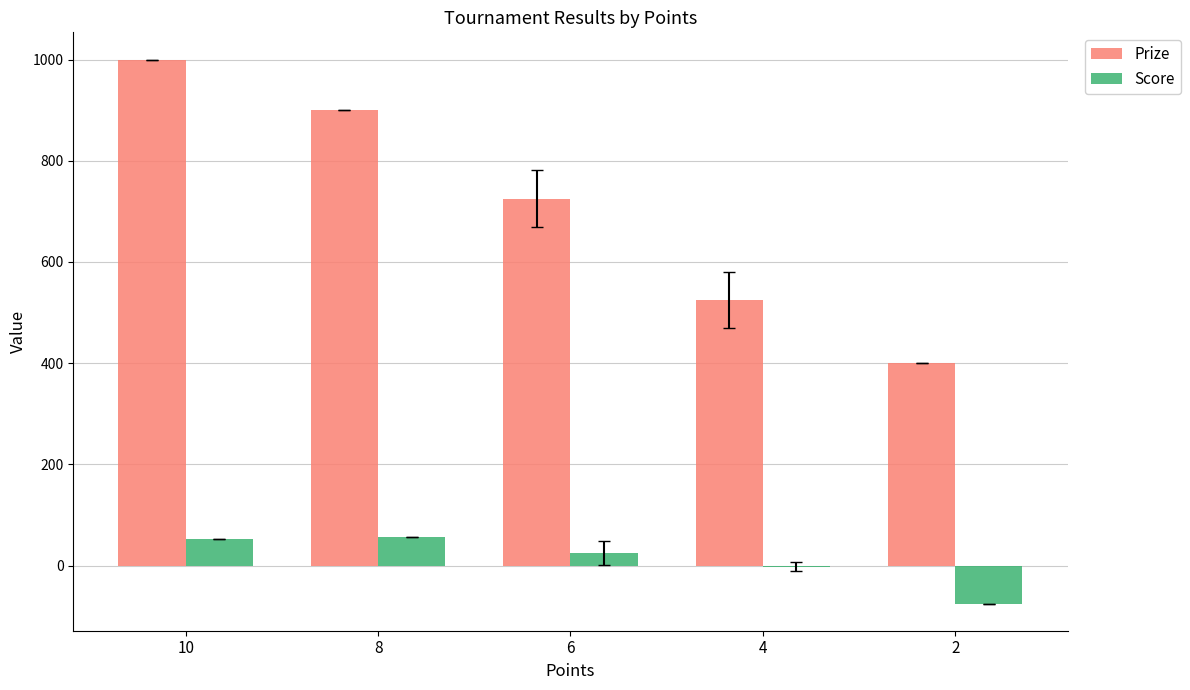

What is the sum of all Prize values?

3550.0